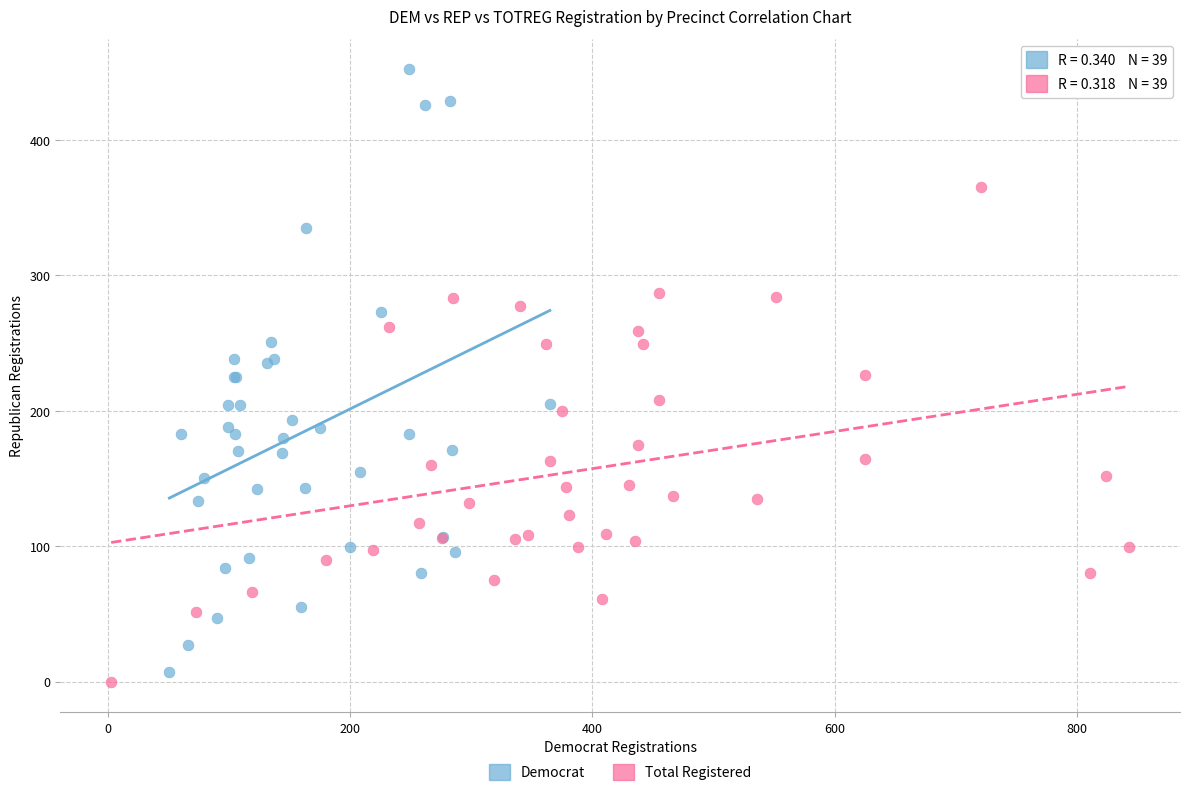

Which series contains the highest Y value?

Democrat